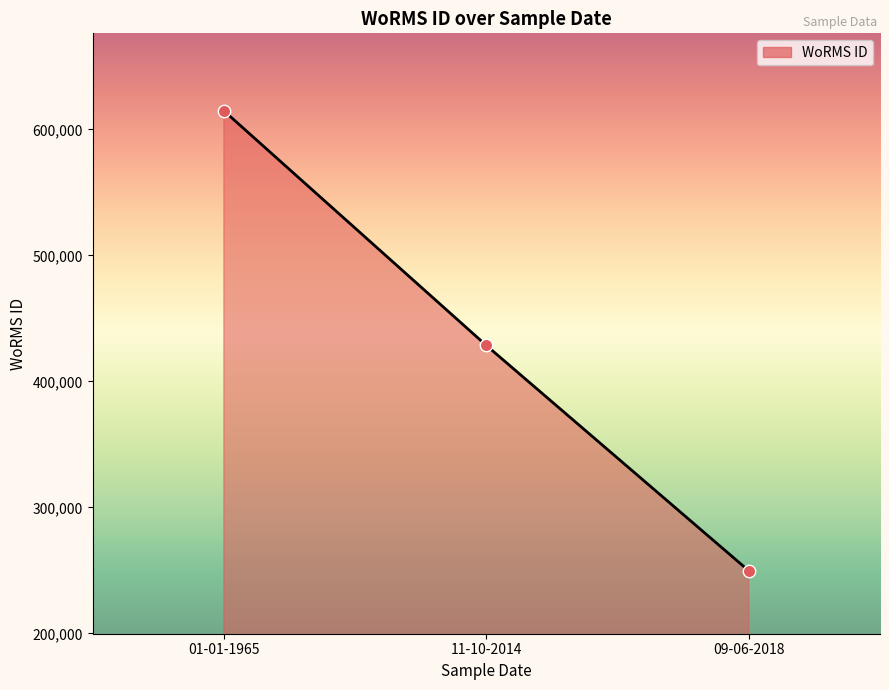

What is the ratio of the value at 09-06-2018 to the value at 01-01-1965?

0.4